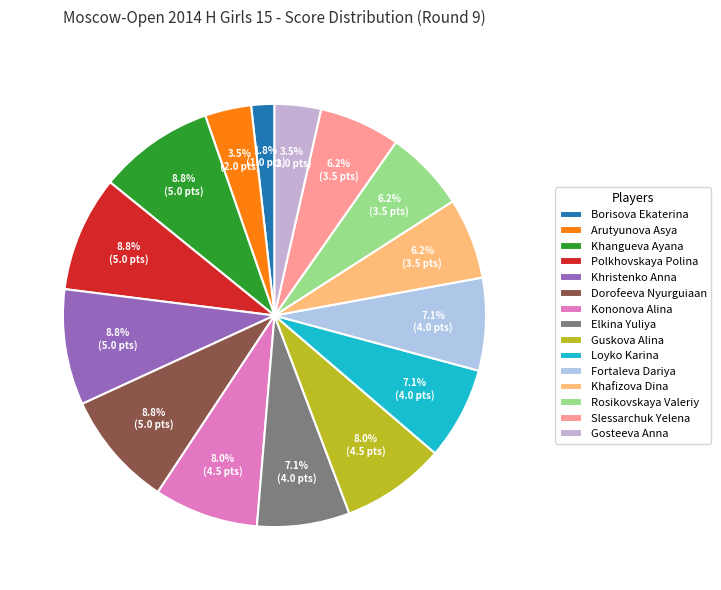

What is the total percentage of Khafizova Dina and Gosteeva Anna?

9.7%